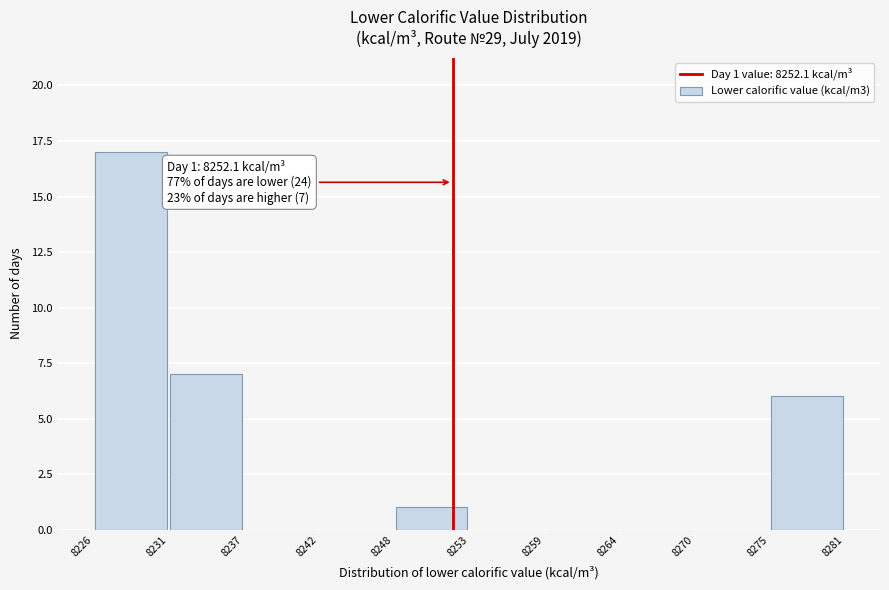

Over which range of the x-axis is the bar tallest?

8226 to 8231